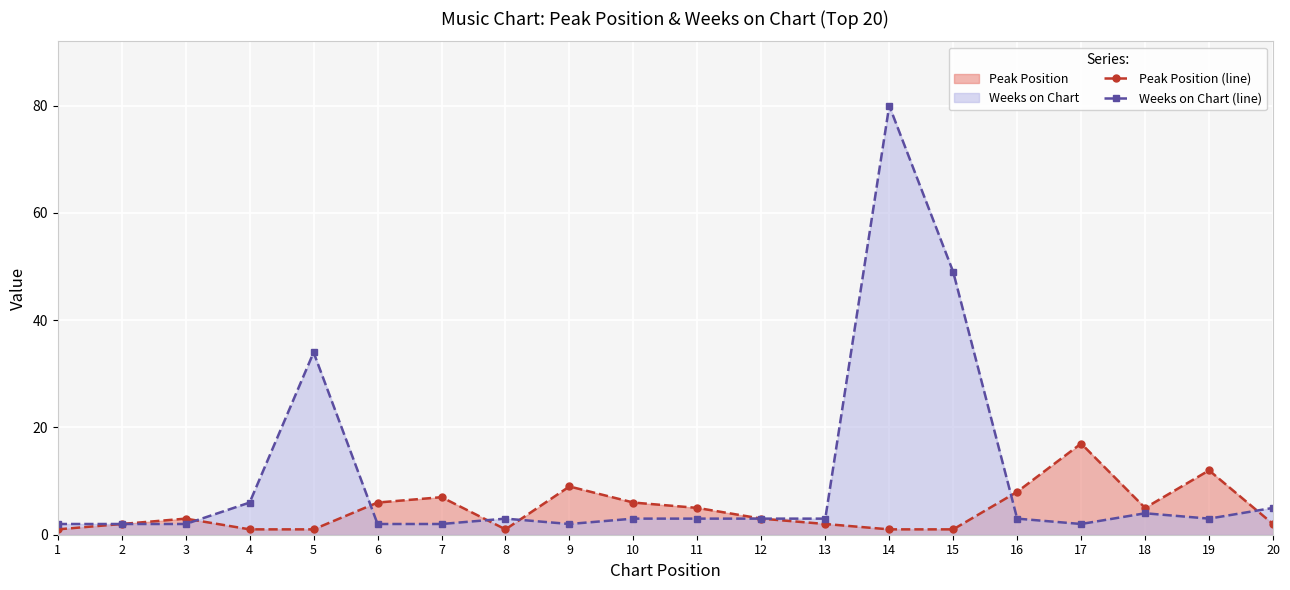

Which series has the largest range (max minus min)?

Weeks on Chart (line)